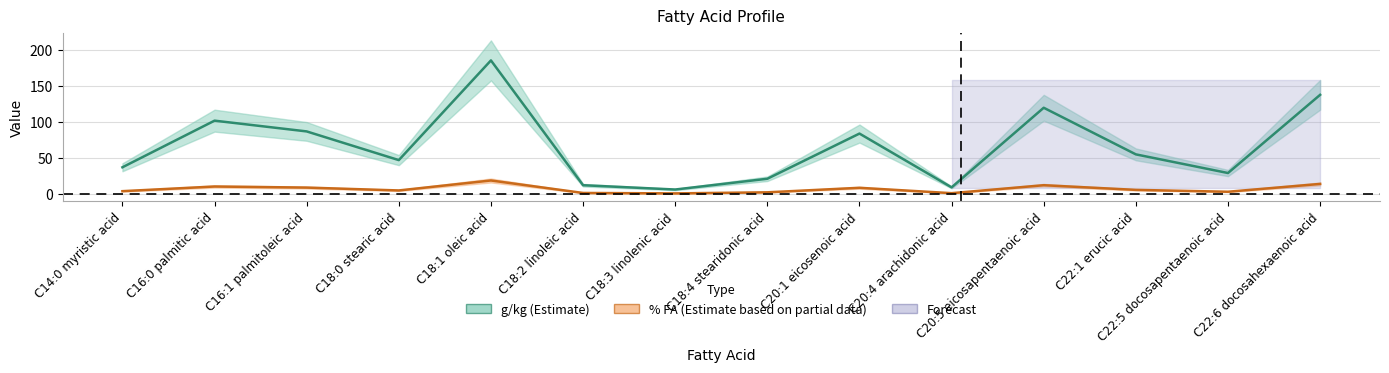

True or false: g/kg (Estimate) and % FA (Estimate based on partial data) intersect in this chart.

False